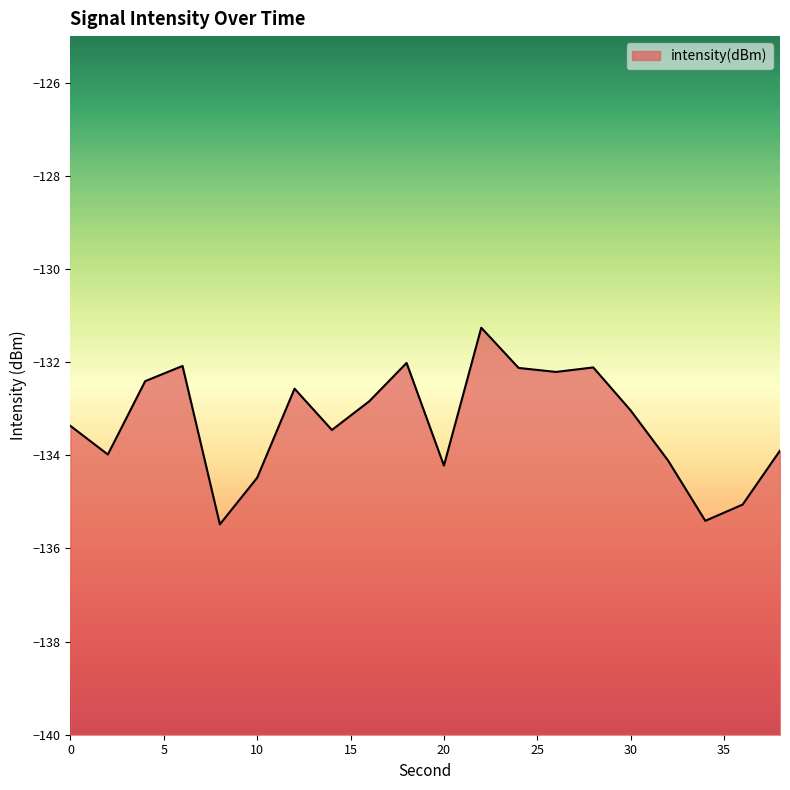

Between 30 and 6, which is larger?

6